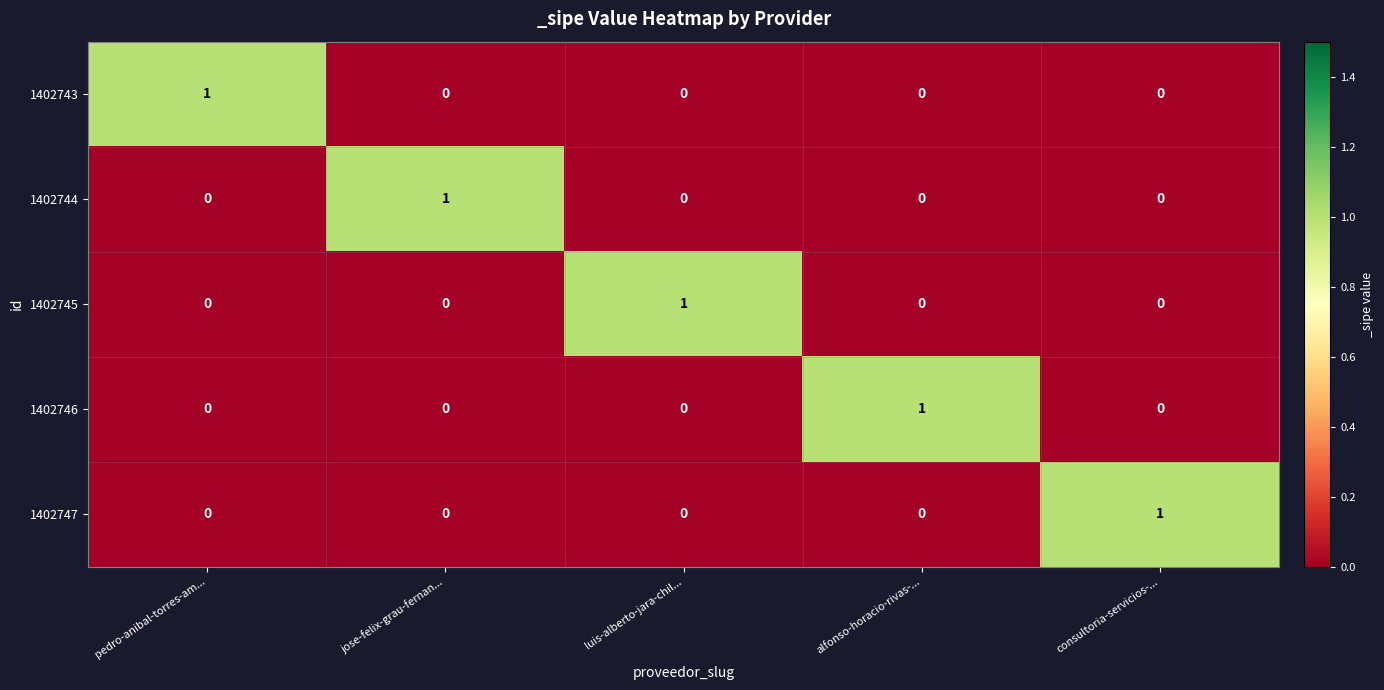

The value of 1402746 at pedro-anibal-torres-am... is 0. True or false?

True